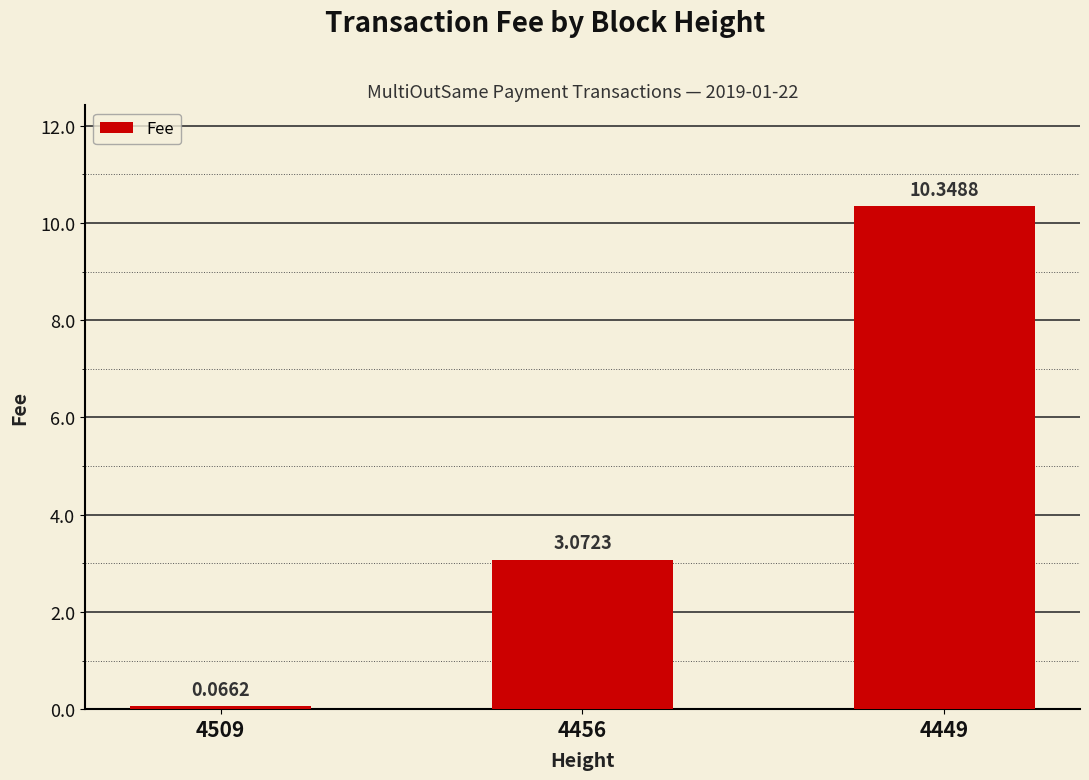

What is the change in value from 4509 to 4456?

+3.0